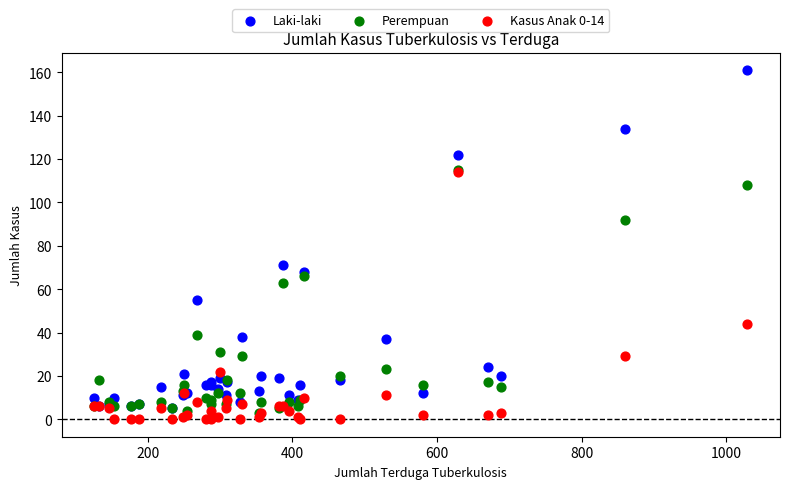

What are all the series names shown in the legend?

Laki-laki, Perempuan, Kasus Anak 0-14